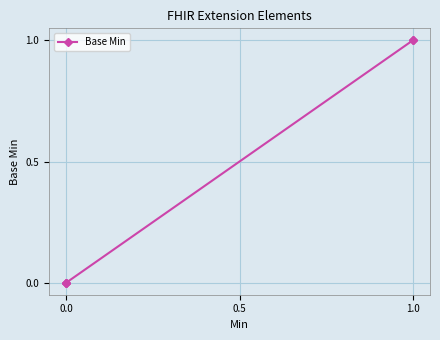

Between 1.0 and 0.0, which is larger?

1.0